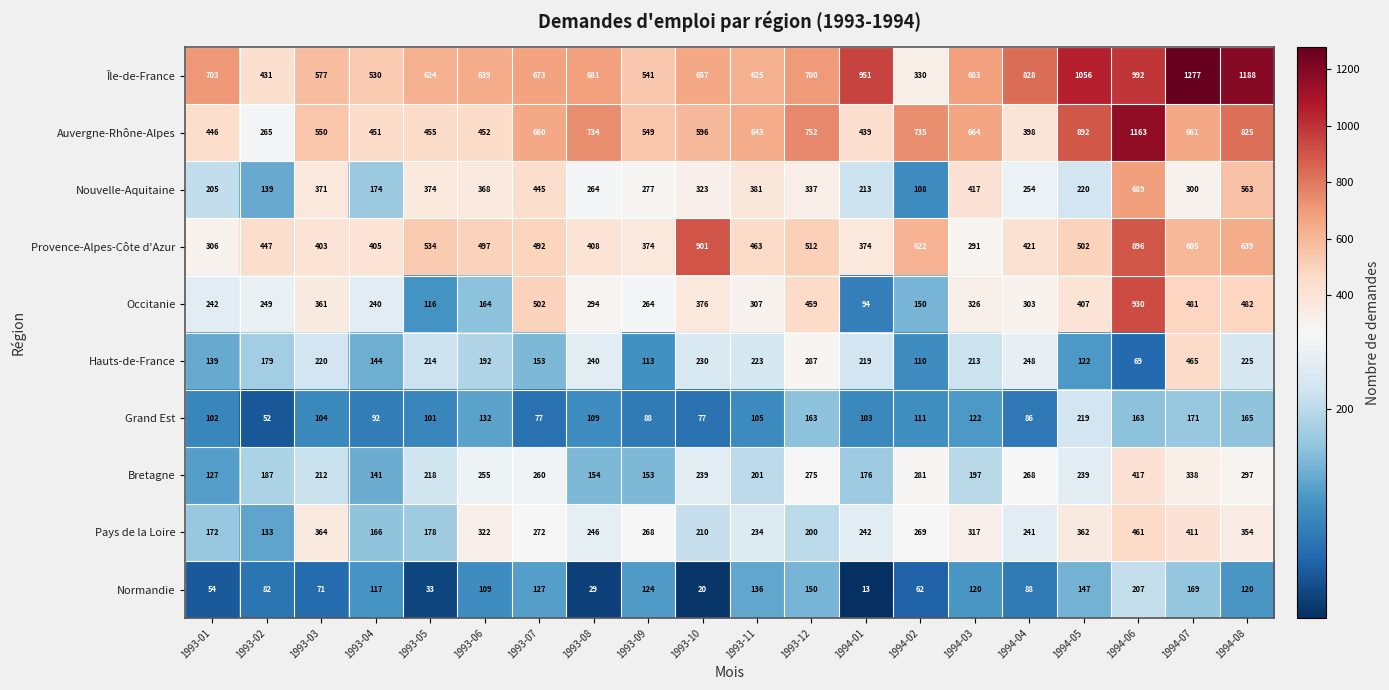

What is the minimum value shown in the chart?

13